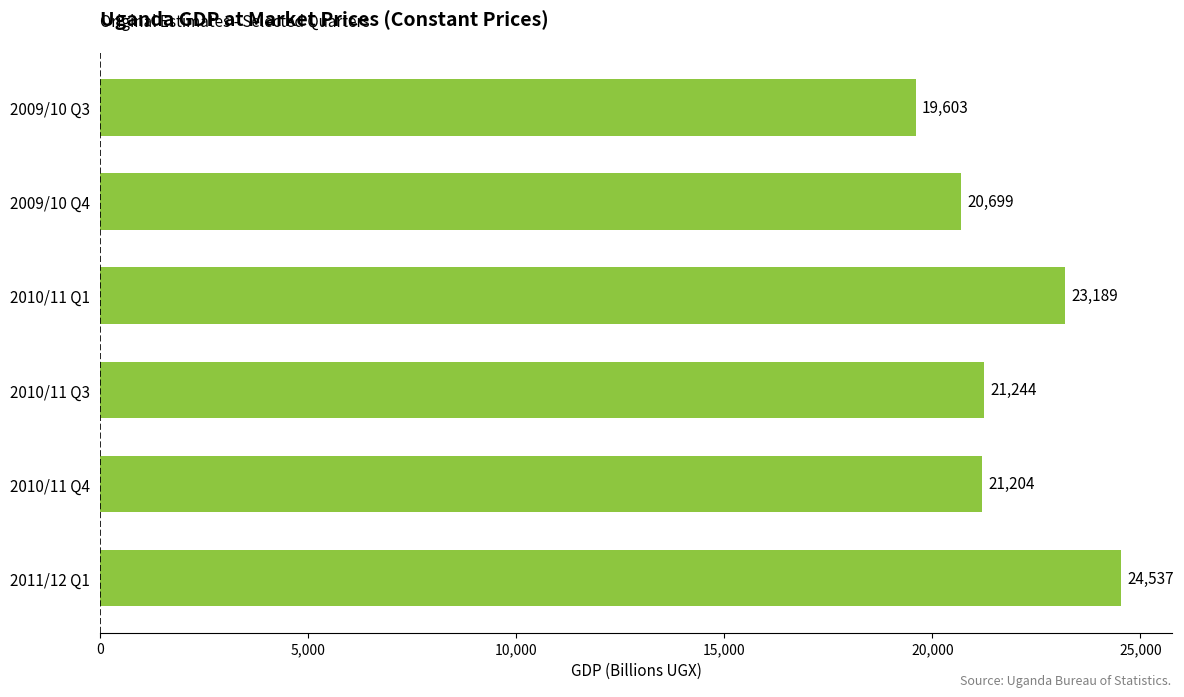

The value at 2010/11 Q3 is 21243.7. True or false?

True